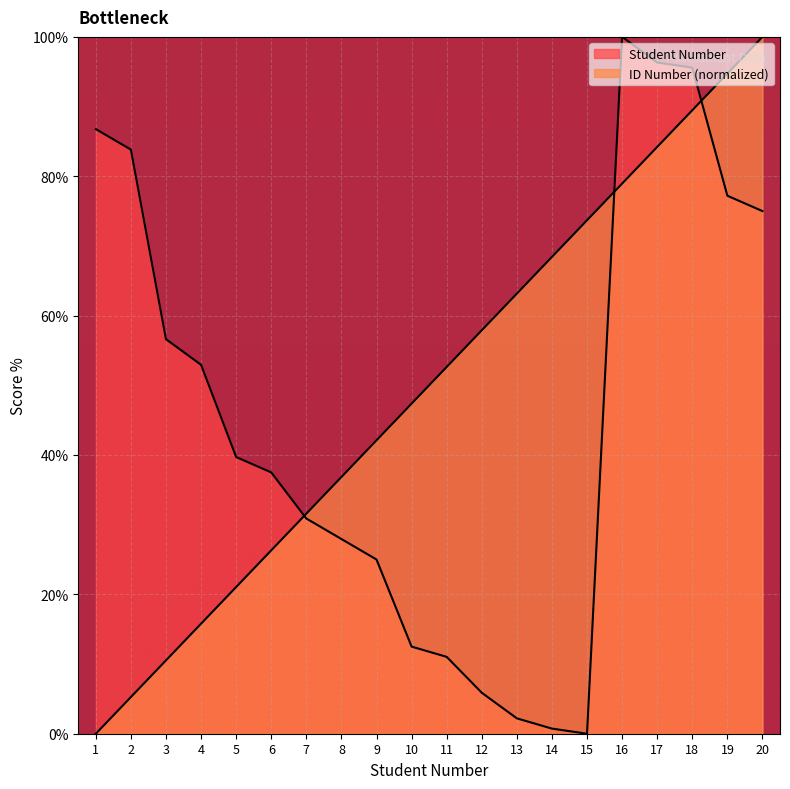

Reading left to right, transcribe all the data shown in this chart.

Student Number: 0.0	5.3	10.5	15.8	21.1	26.3	31.6	36.8	42.1	47.4	52.6	57.9	63.2	68.4	73.7	78.9	84.2	89.5	94.7	100.0
ID Number: 86.8	83.8	56.6	52.9	39.7	37.5	30.9	27.9	25.0	12.5	11.0	5.9	2.2	0.7	0.0	100.0	96.3	95.6	77.2	75.0